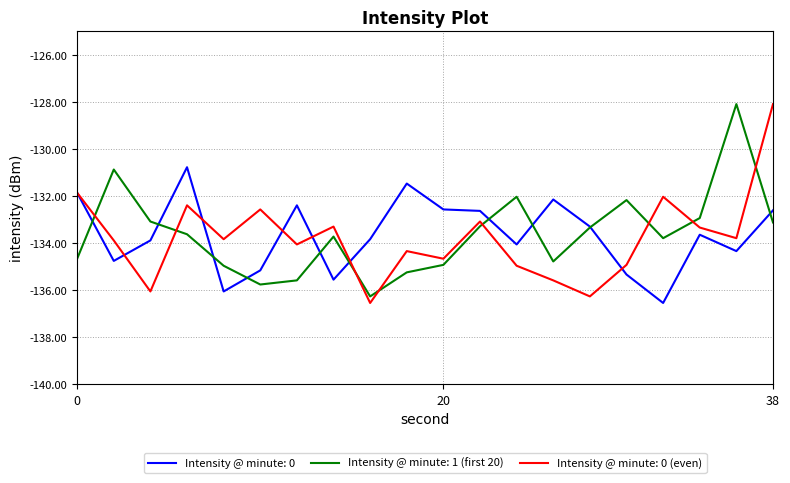

What is the maximum value for Intensity @ minute: 0?

-130.8